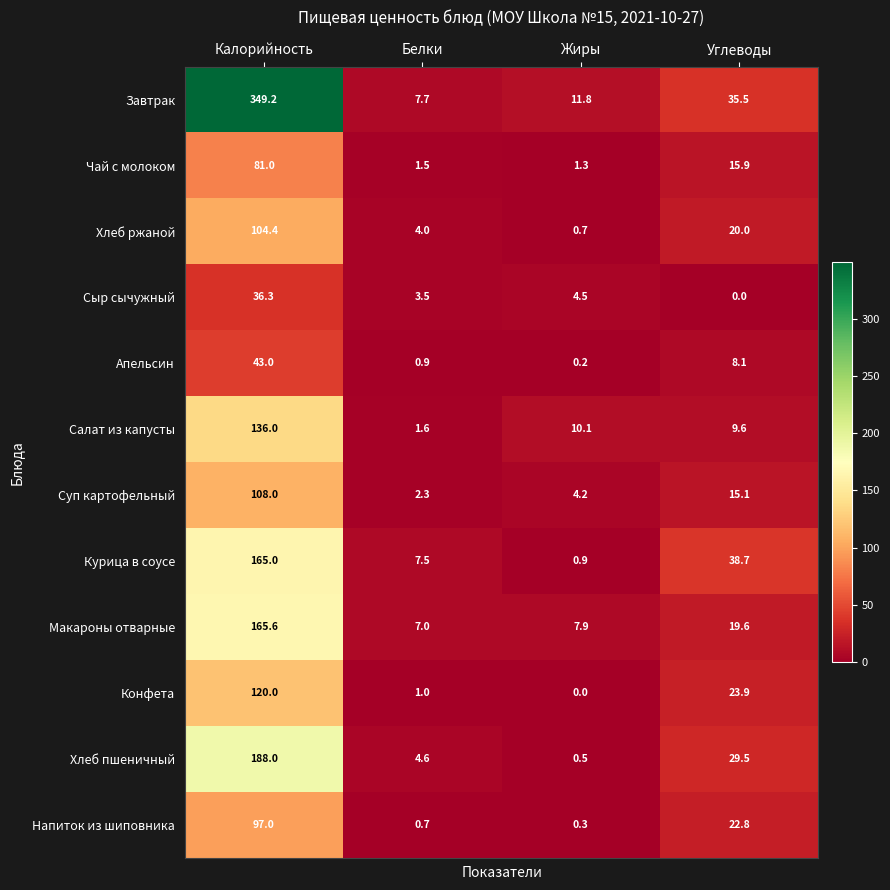

Rank the categories by Хлеб ржаной value from lowest to highest.

Жиры, Белки, Углеводы, Калорийность